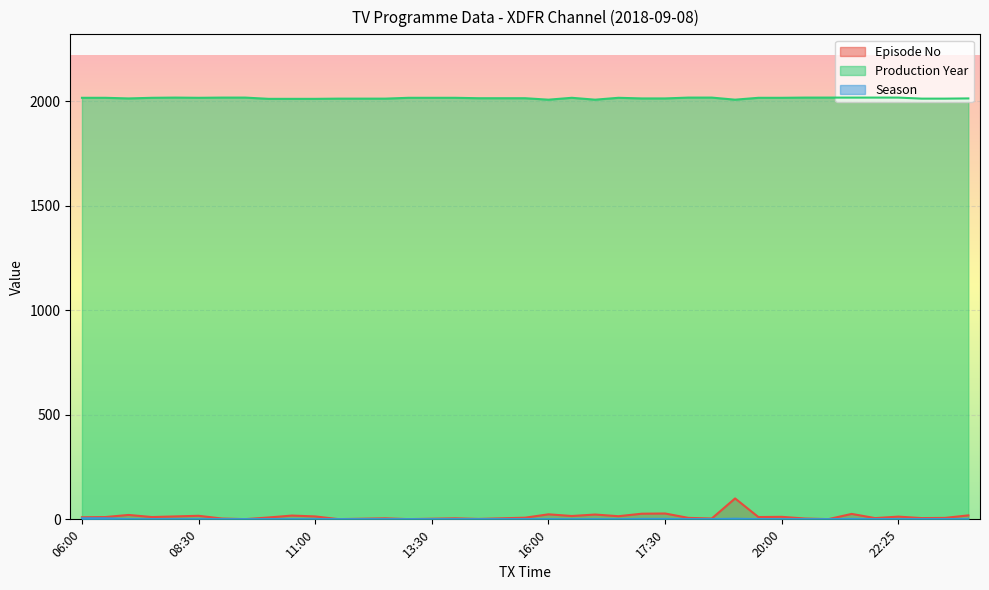

How many lines are shown in the chart?

3